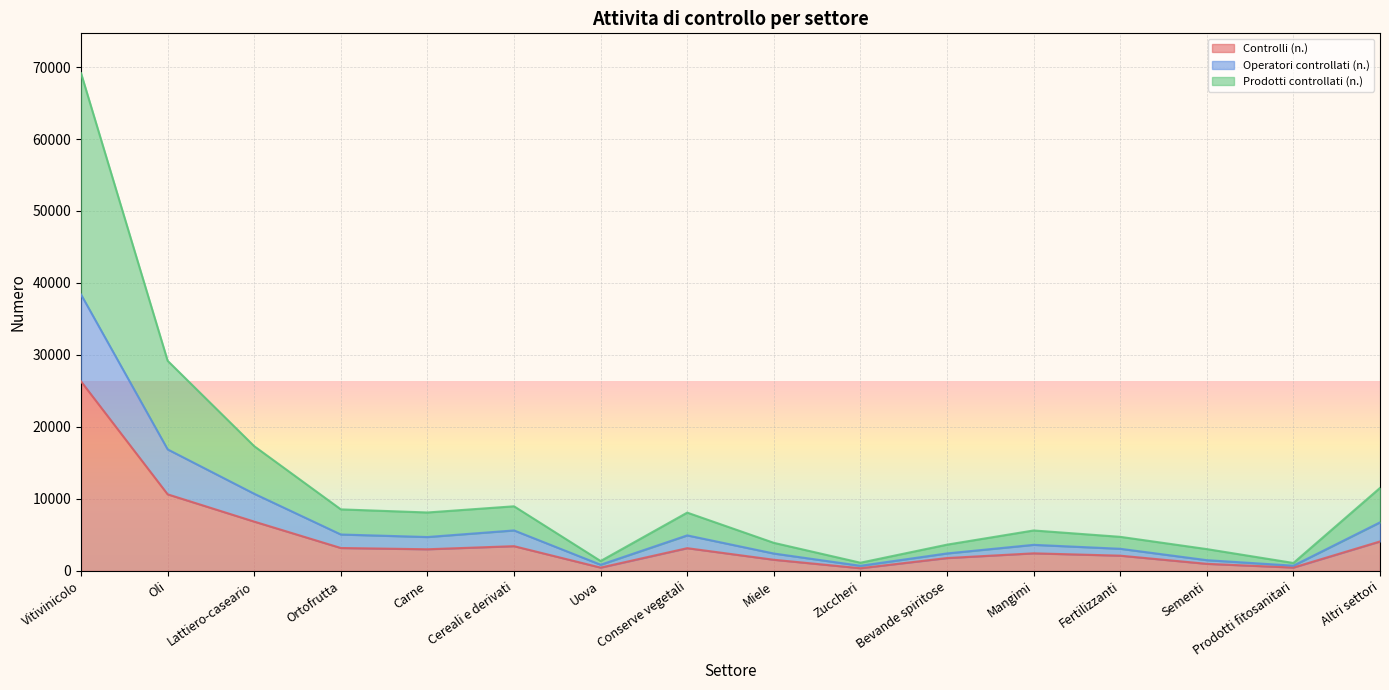

At which category is the sum across all series the highest?

Vitivinicolo